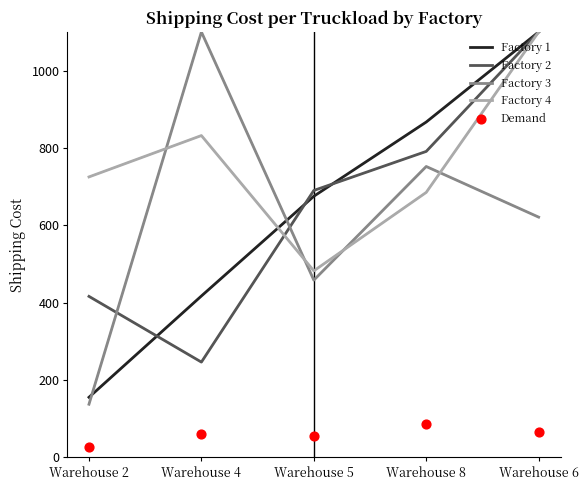

Is the value of Demand at Warehouse 5 greater than the value of Factory 2 at Warehouse 5?

No